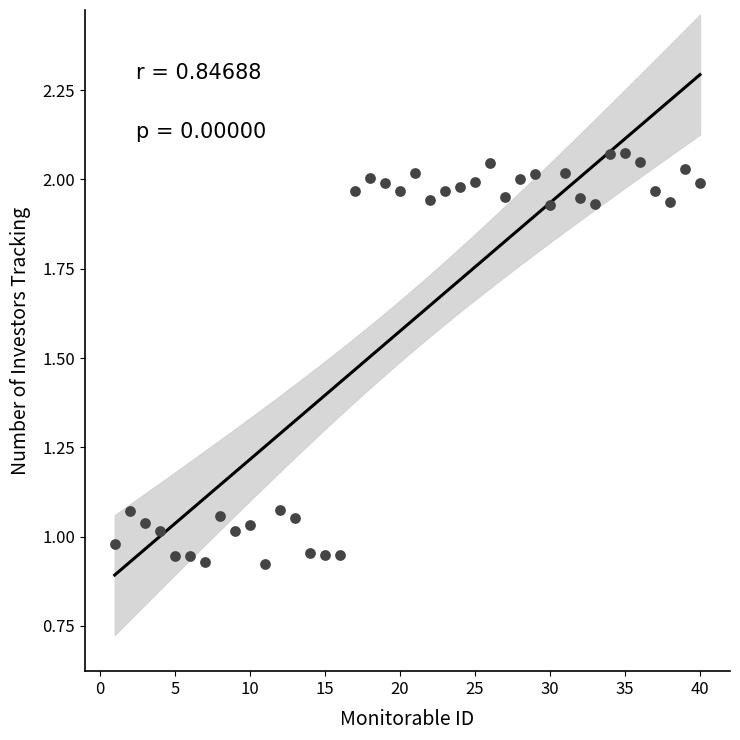

What is the range of Y values (max minus min)?

1.2